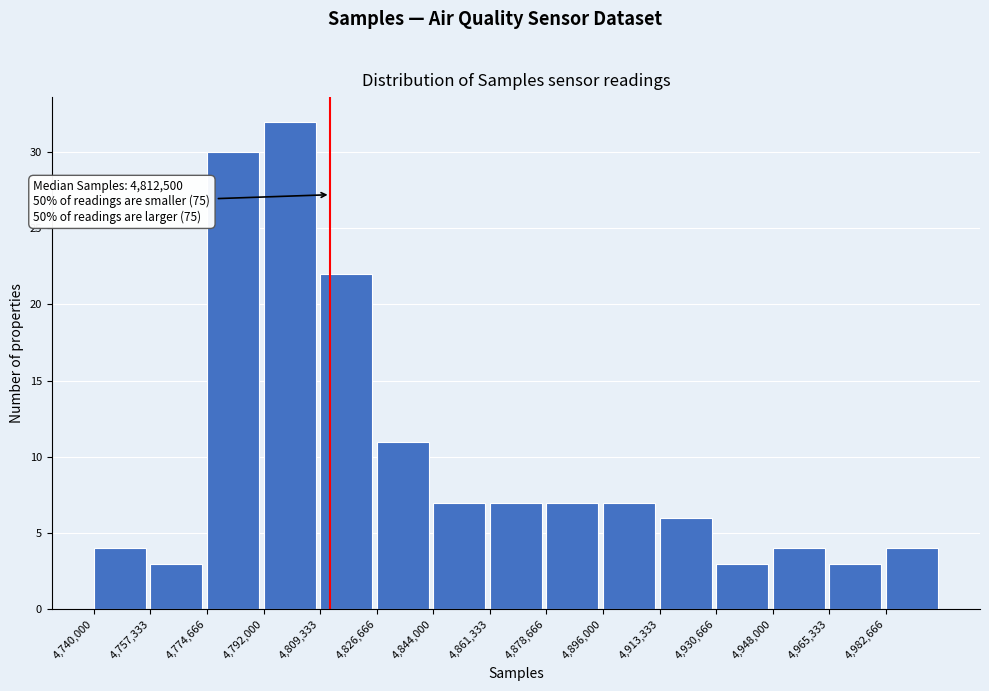

Over which range of the x-axis is the bar tallest?

4792000 to 4810000